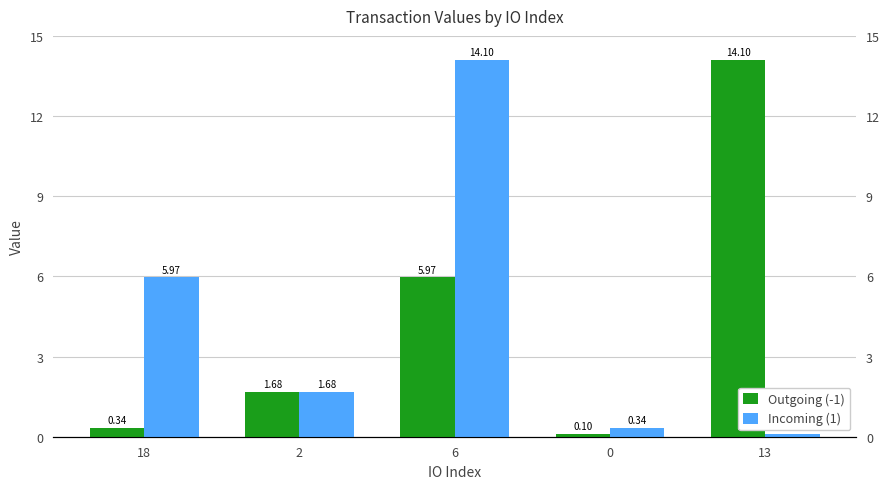

Reading left to right, list all the values displayed in this chart.

Outgoing (-1): 0.3	1.7	6.0	0.1	14.1
Incoming (1): 6.0	1.7	14.1	0.3	0.1